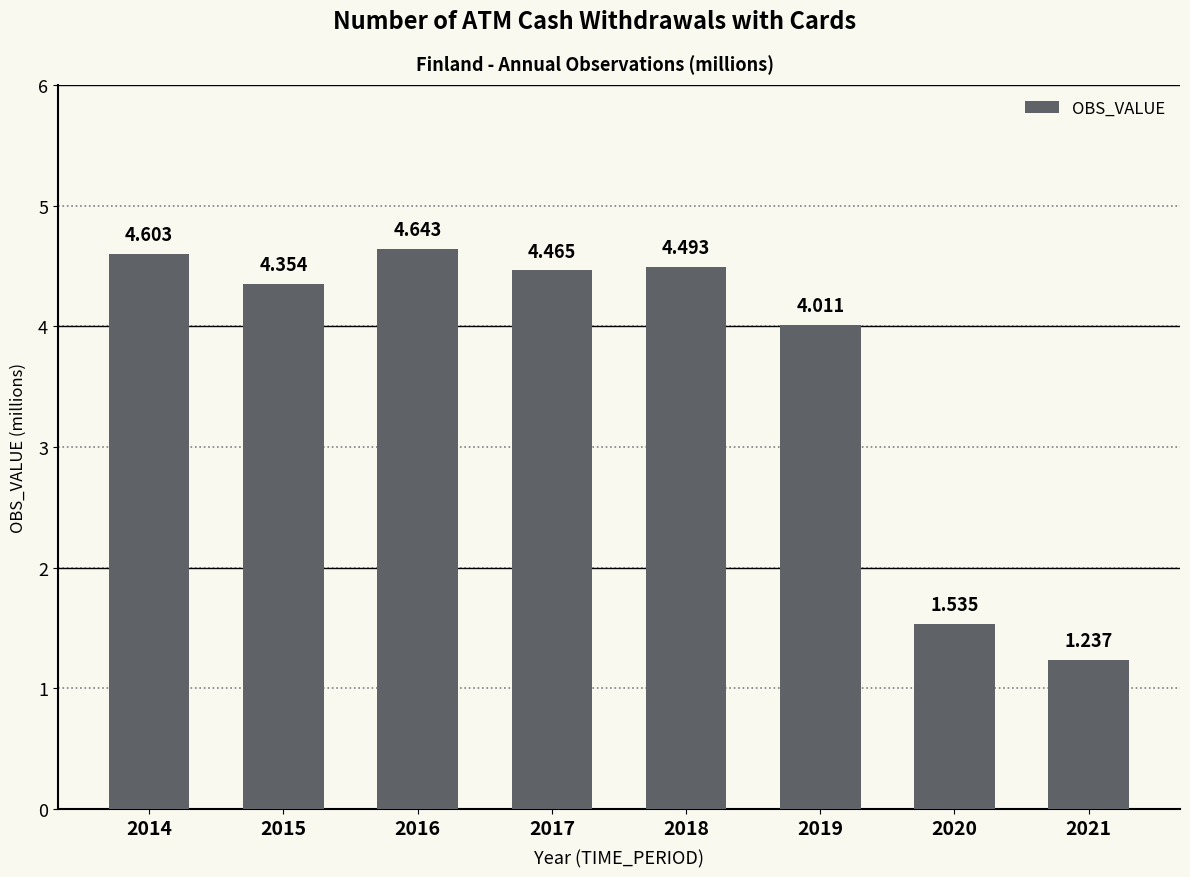

The value at 2016 is 4.6. True or false?

True